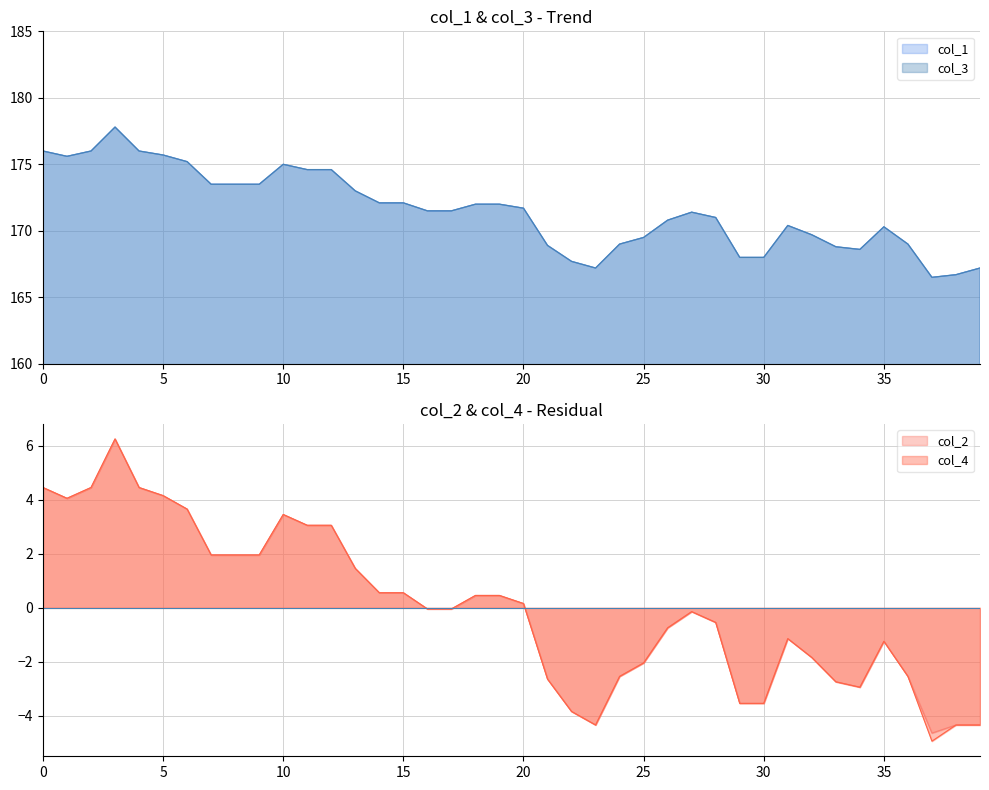

List the series in order of their peak value, highest first.

col_1, col_3, col_2, col_4